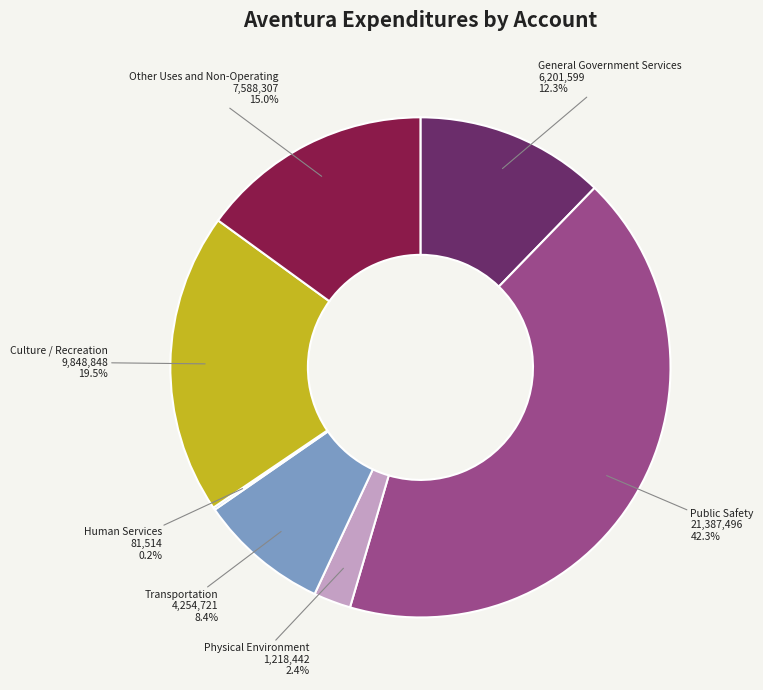

Which has a higher value, Other Uses and Non-Operating or Physical Environment?

Other Uses and Non-Operating